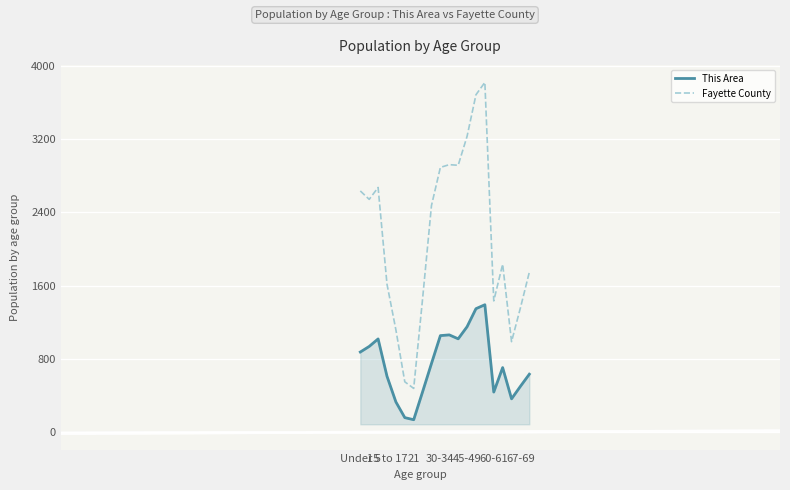

How many interior local peaks does the Fayette County series have?

4